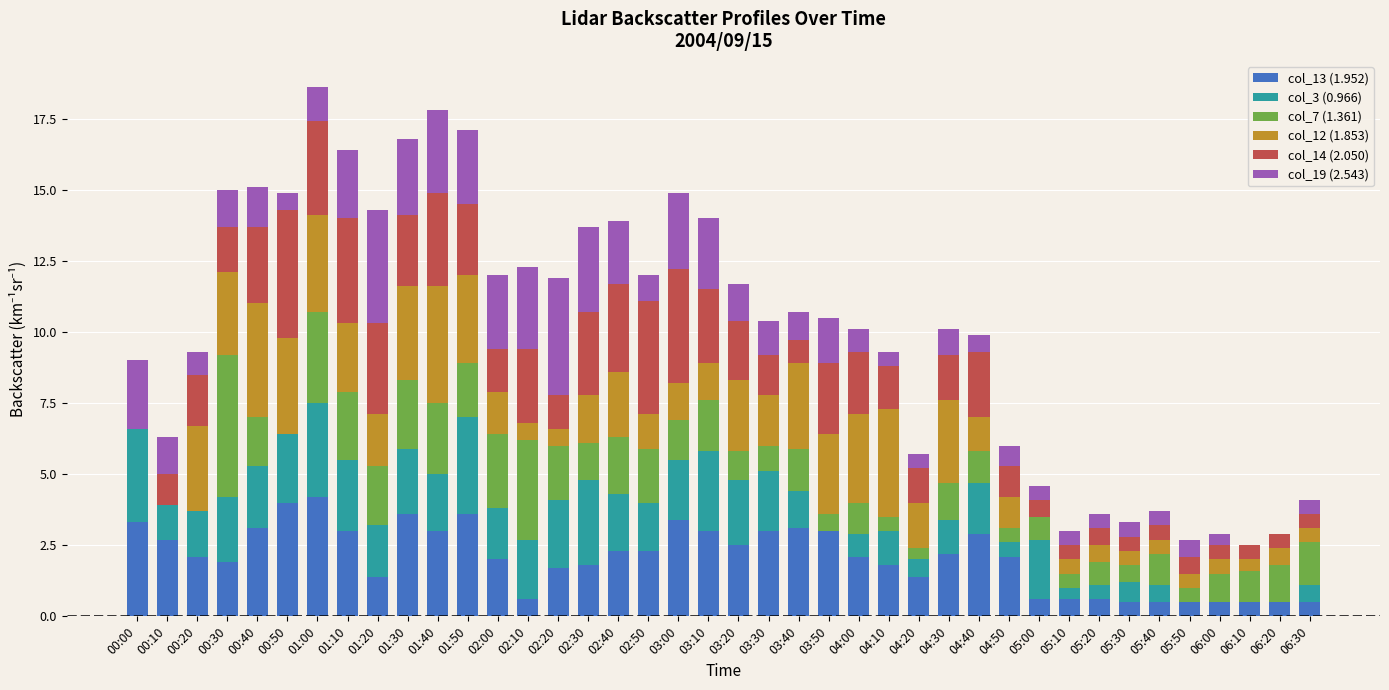

What is the total value across all series at 03:40?

10.7